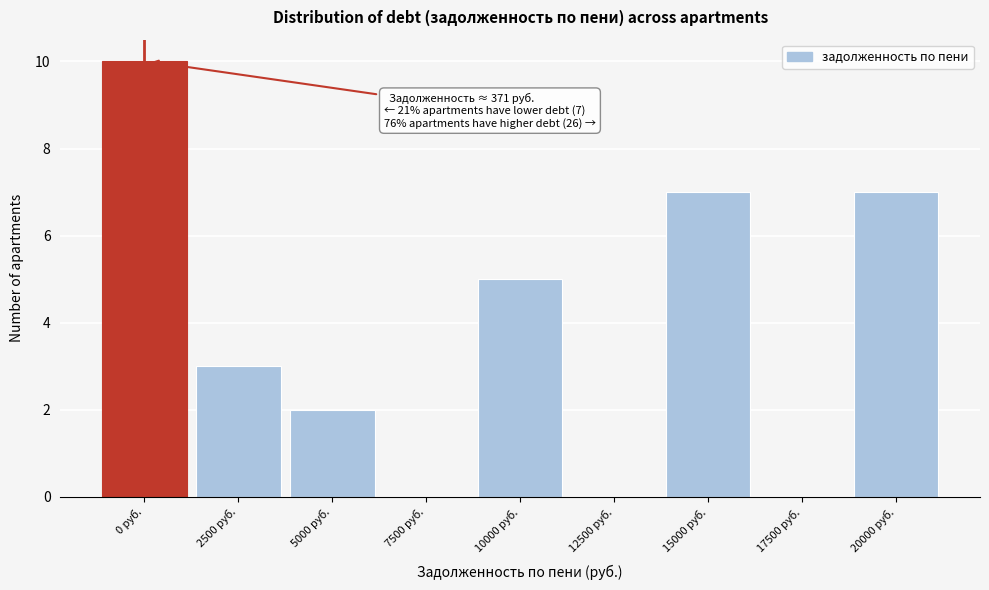

Reading left to right, list all the values displayed in this chart.

0 руб.=10	2500 руб.=3	5000 руб.=2	7500 руб.=0	10000 руб.=5	12500 руб.=0	15000 руб.=7	17500 руб.=0	20000 руб.=7